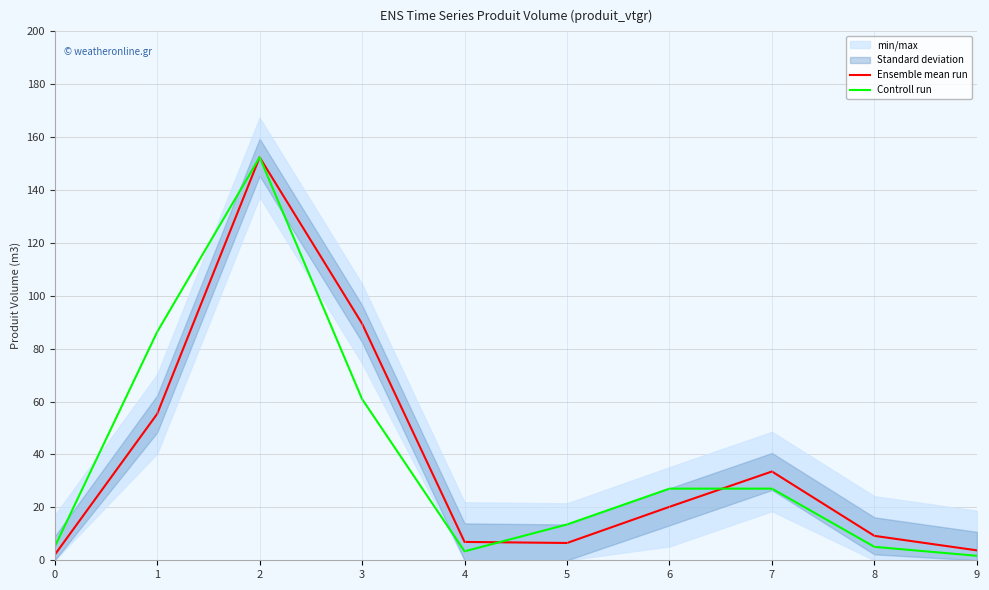

Reading right to left, extract all data points from this chart.

Ensemble mean run: 9=3.8	8=9.2	7=33.6	6=20.2	5=6.5	4=6.9	3=89.5	2=152.4	1=55.3	0=2.0
Controll run: 9=1.7	8=5.1	7=27.1	6=27.1	5=13.5	4=3.4	3=61.0	2=152.4	1=86.3	0=5.1